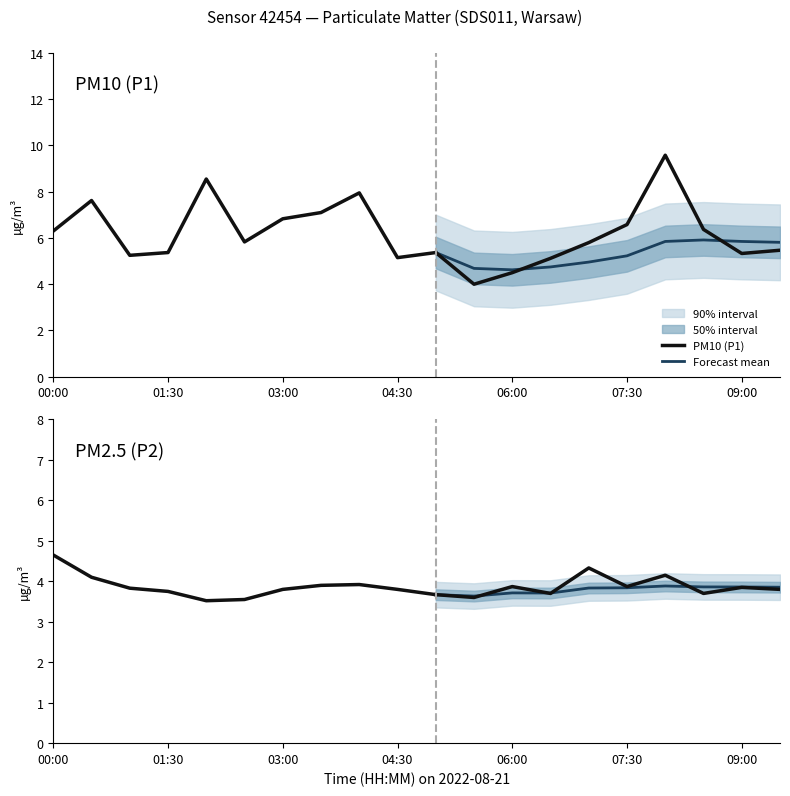

What is the label of the 13th point from the right?

03:30